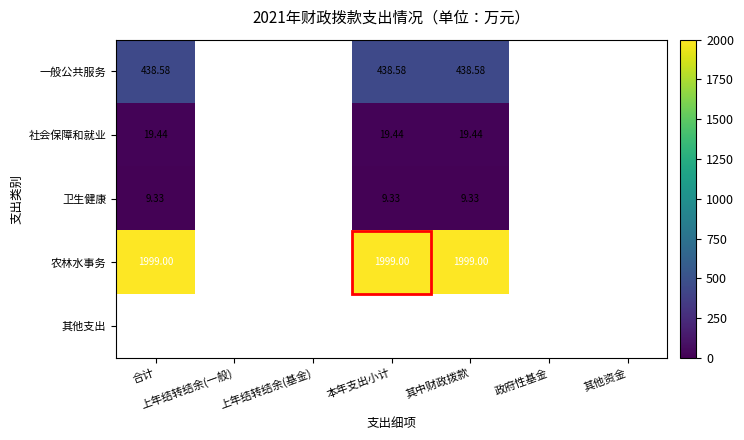

Is it true that 农林水事务 equals 1999.0 at 合计?

True